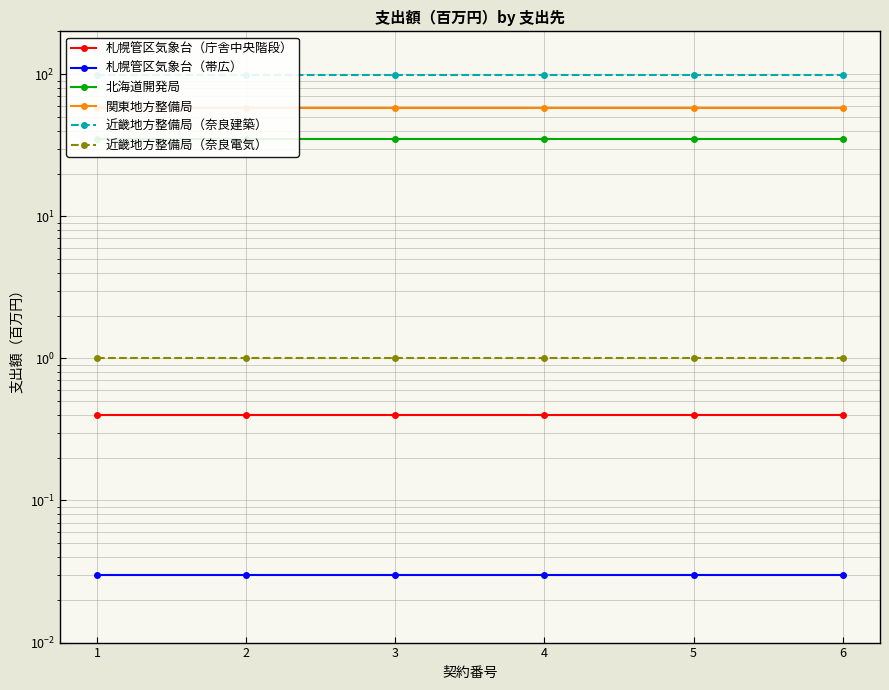

Which category has the highest value across all series?

1